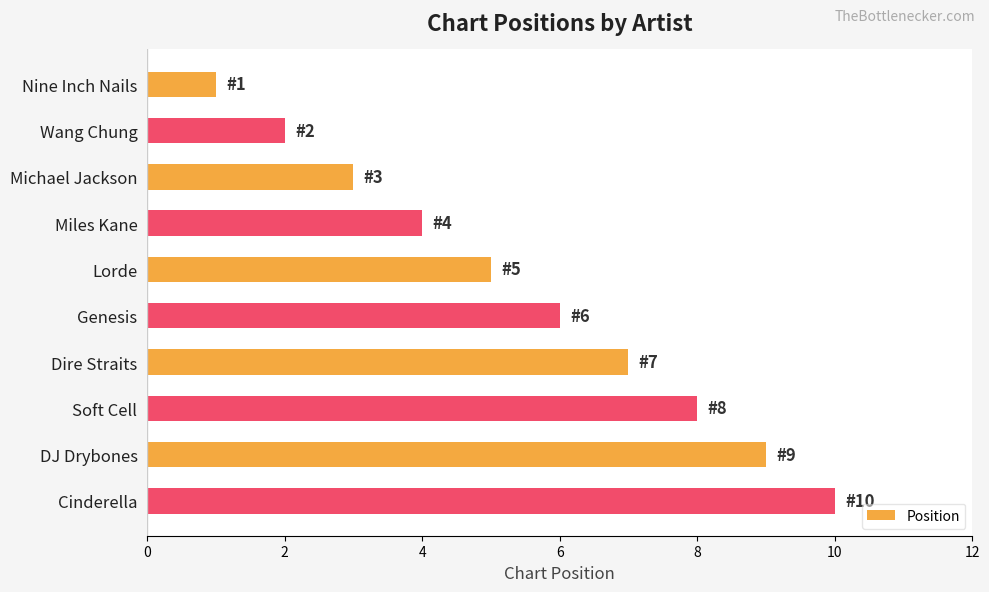

True or false: the data shows 2 at Wang Chung.

True